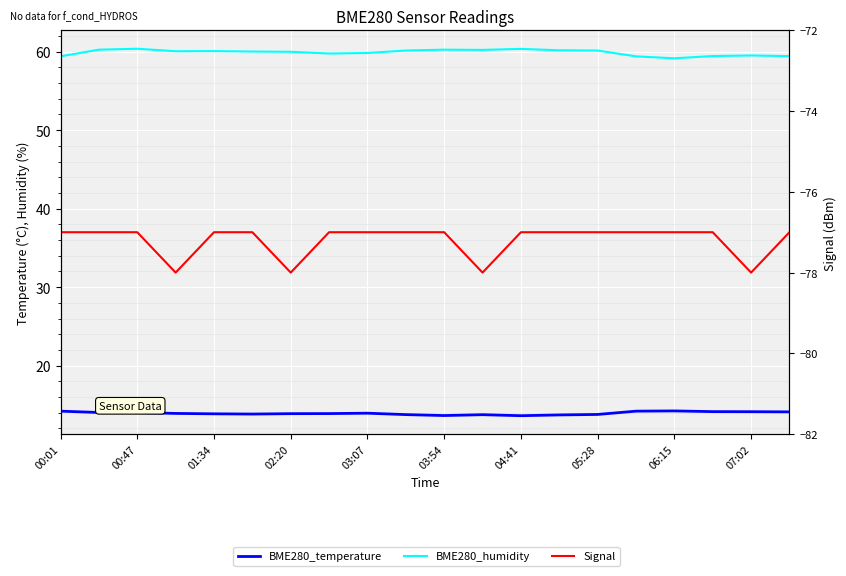

True or false: BME280_humidity and Signal intersect in this chart.

False